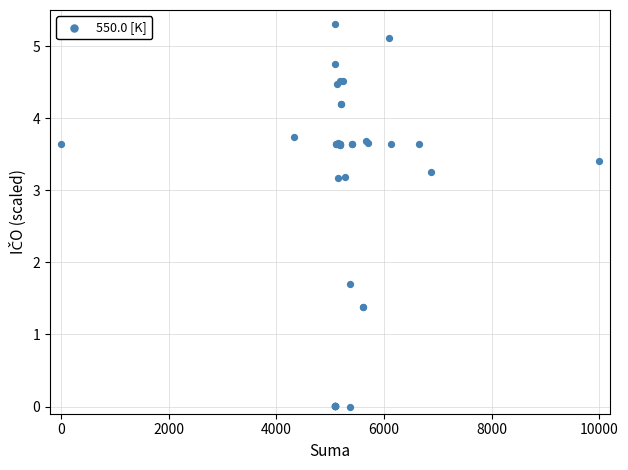

What Y value in the scatter plot is closest to 2?

1.7